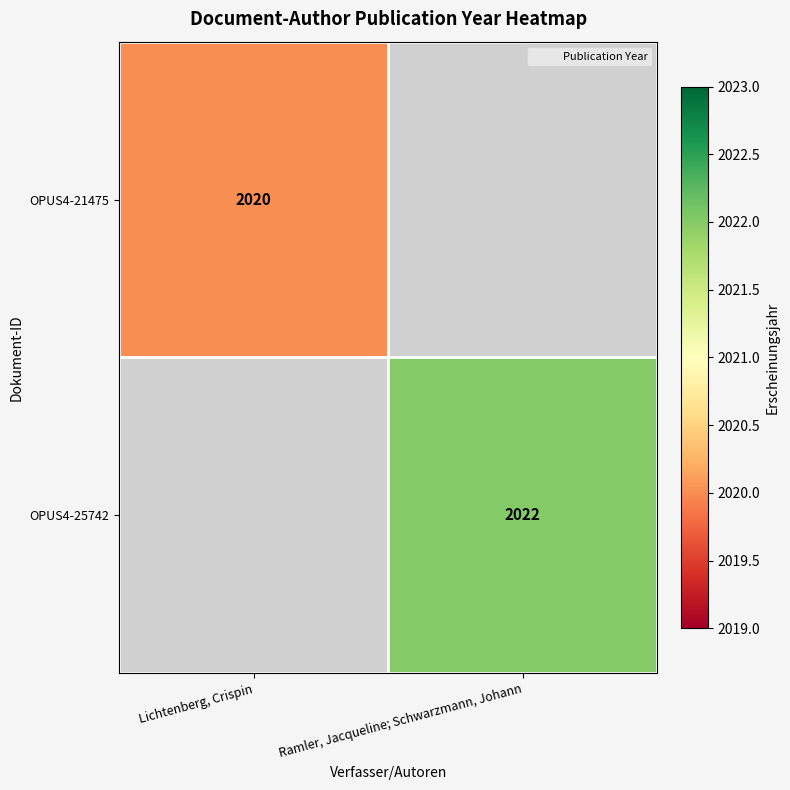

Rank the categories by OPUS4-25742 value from lowest to highest.

Lichtenberg, Crispin, Ramler, Jacqueline; Schwarzmann, Johann